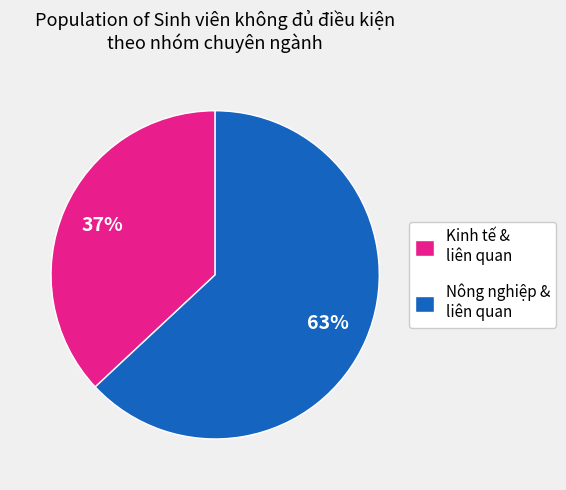

Does Kinh tế & liên quan account for over 50% of the chart?

No